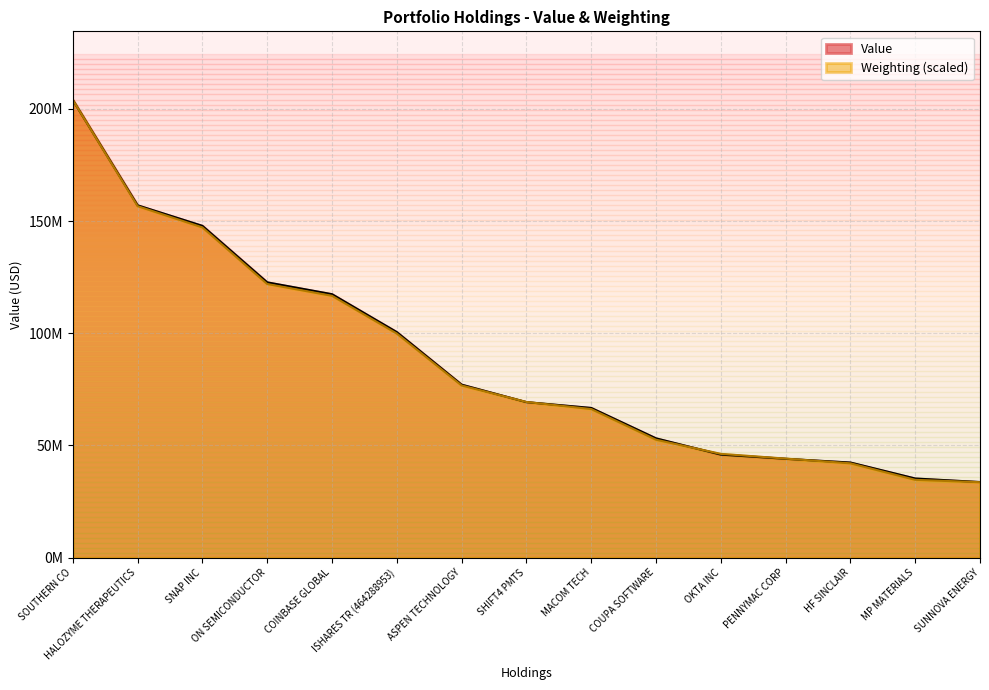

Reading left to right, transcribe all the data shown in this chart.

Value: SOUTHERN CO=203973000.0	HALOZYME THERAPEUTICS=157041000.0	SNAP INC=147884000.0	ON SEMICONDUCTOR=122705000.0	COINBASE GLOBAL=117427000.0	ISHARES TR (464288953)=100529000.0	ASPEN TECHNOLOGY=77121000.0	SHIFT4 PMTS=69323000.0	MACOM TECH=66738000.0	COUPA SOFTWARE=53185000.0	OKTA INC=45926000.0	PENNYMAC CORP=44065000.0	HF SINCLAIR=42408000.0	MP MATERIALS=35288000.0	SUNNOVA ENERGY=33715000.0
Weighting: SOUTHERN CO=203973000.0	HALOZYME THERAPEUTICS=156659675.3	SNAP INC=147197010.3	ON SEMICONDUCTOR=121963237.1	COINBASE GLOBAL=116706201.0	ISHARES TR (464288953)=99883685.6	ASPEN TECHNOLOGY=76752726.8	SHIFT4 PMTS=69392876.3	MACOM TECH=66238654.6	COUPA SOFTWARE=52570360.8	OKTA INC=46261917.5	PENNYMAC CORP=44159103.1	HF SINCLAIR=42056288.7	MP MATERIALS=34696438.1	SUNNOVA ENERGY=33645030.9